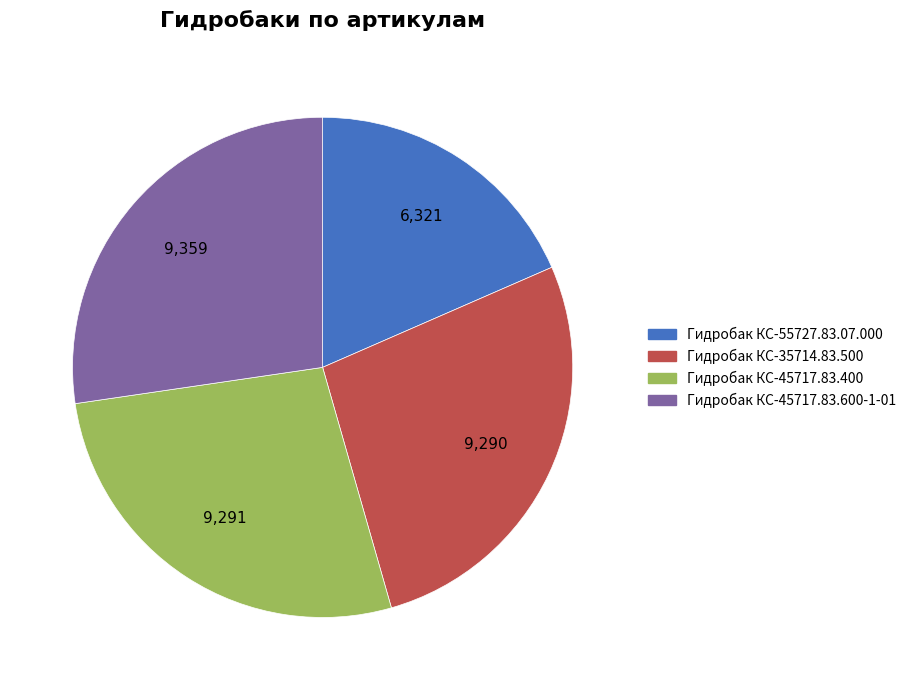

Is the sum of Гидробак КС-45717.83.400 and Гидробак КС-35714.83.500 greater than half?

Yes